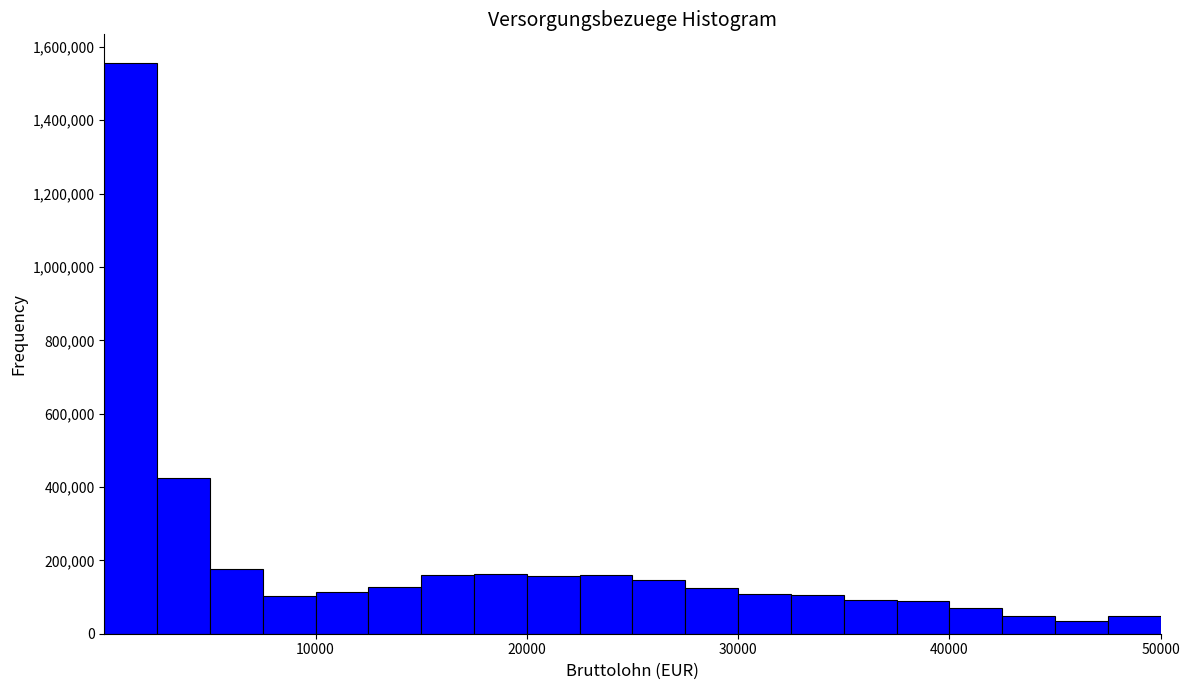

Read against the x-axis, roughly where is the centre of the tallest bar?

1000